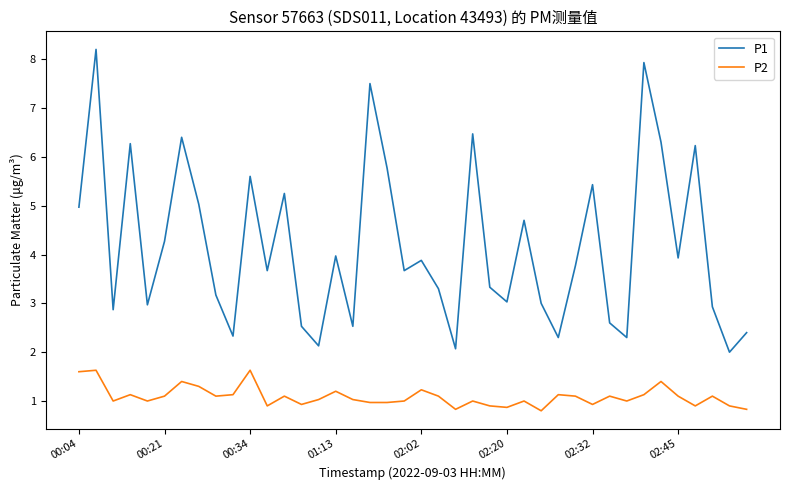

True or false: P2 and P1 intersect in this chart.

False